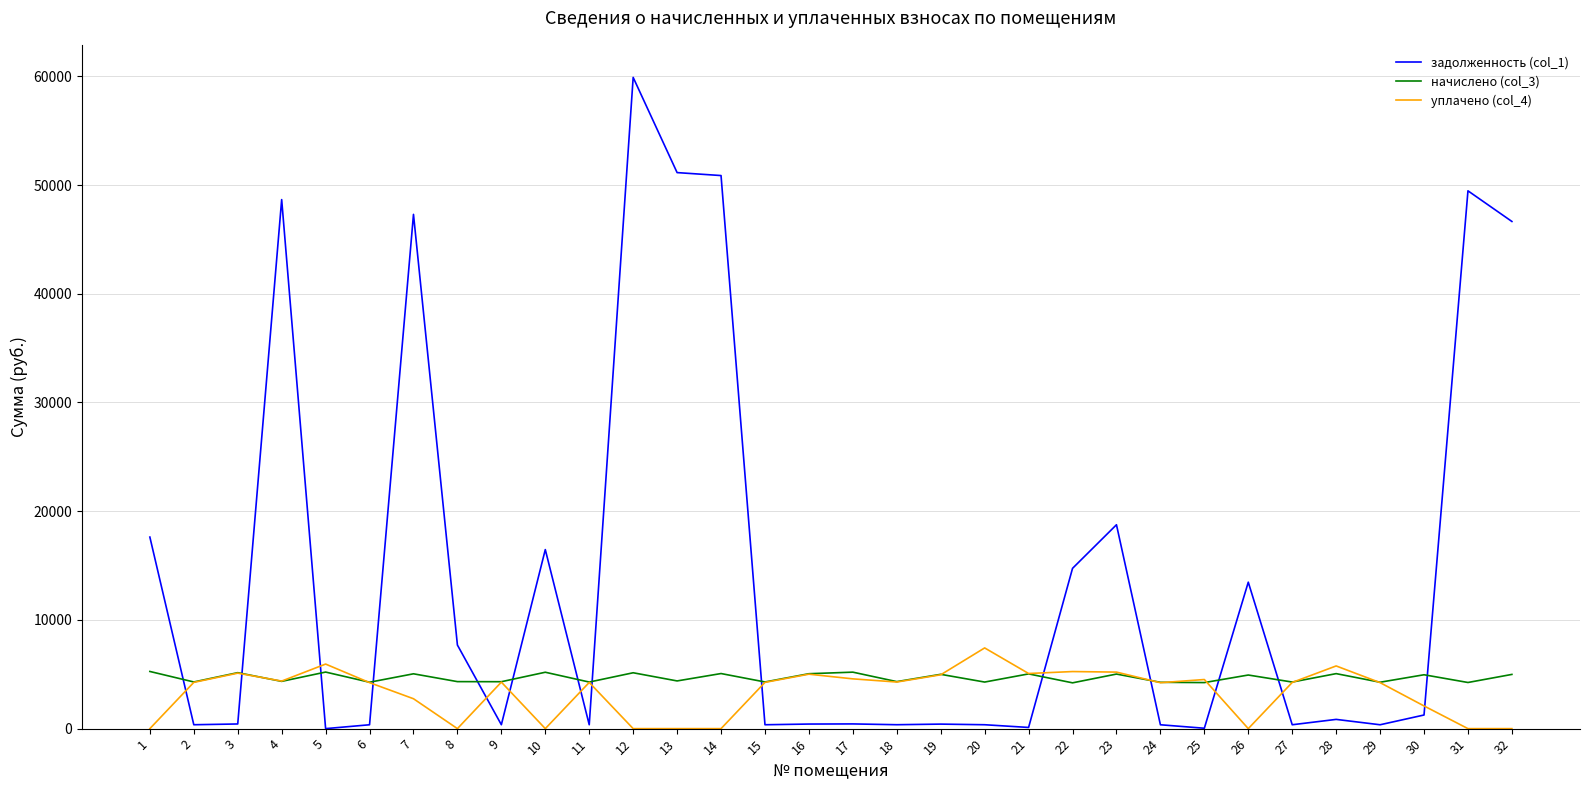

Which series ends up on top after the final intersection of начислено (col_3) and задолженность (col_1)?

задолженность (col_1)